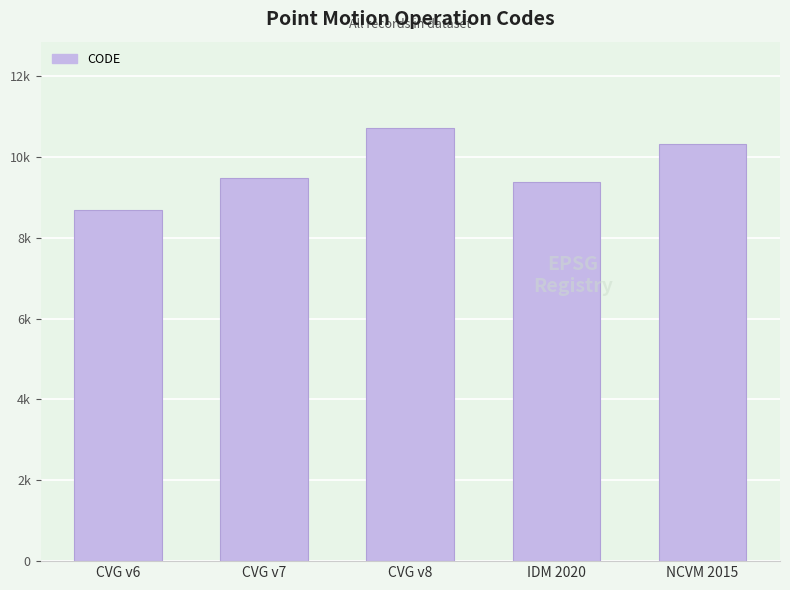

What is the maximum value shown in the chart?

10707